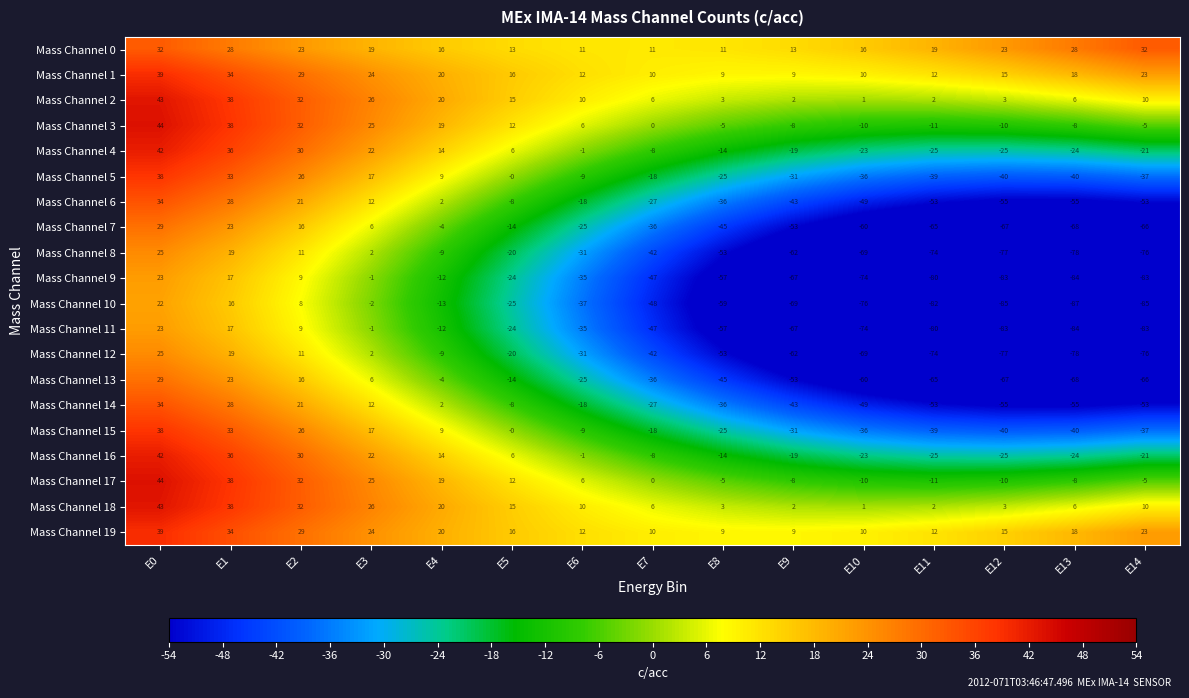

Which label corresponds to the smallest value in the chart?

E13